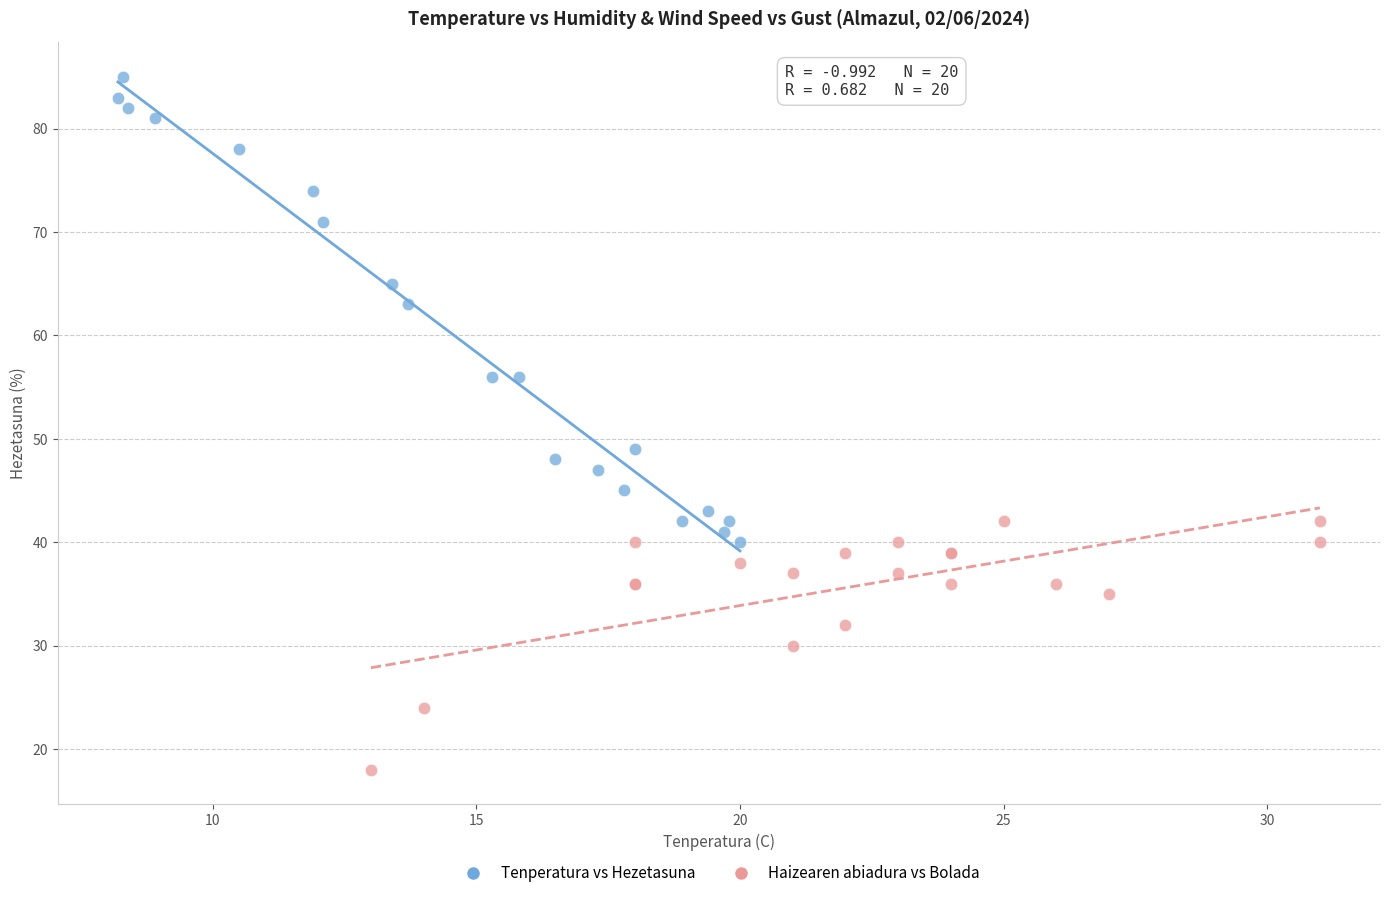

Which series contains the lowest Y value?

Haizearen abiadura vs Bolada